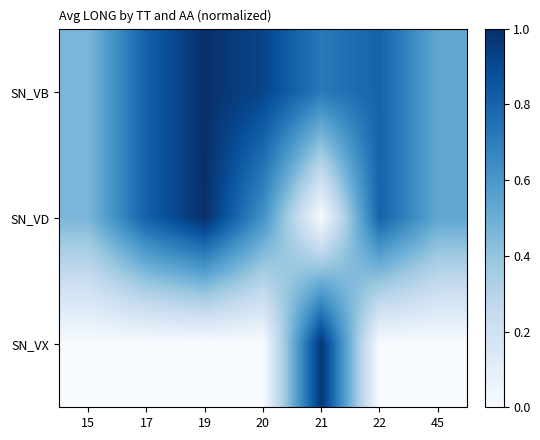

How many distinct data groups are displayed?

3